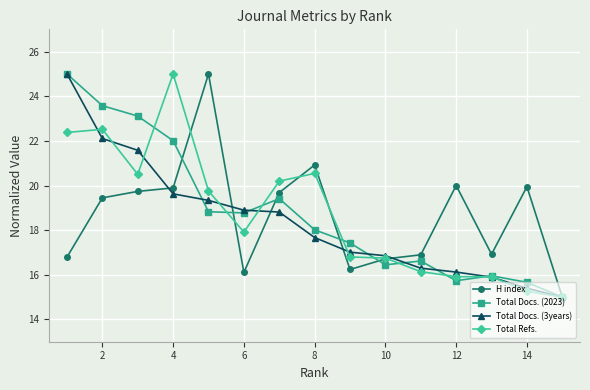

What is the value of the Total Docs. (3years) point at the 6th from the left?

18.9